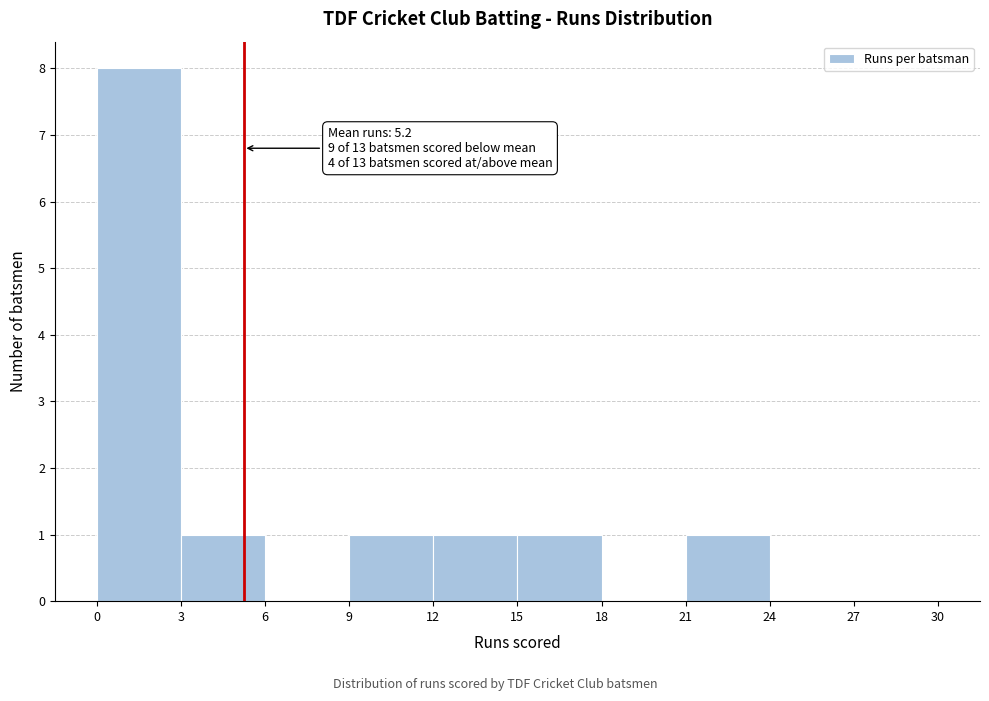

Which range on the x-axis has the tallest bar?

0 to 3